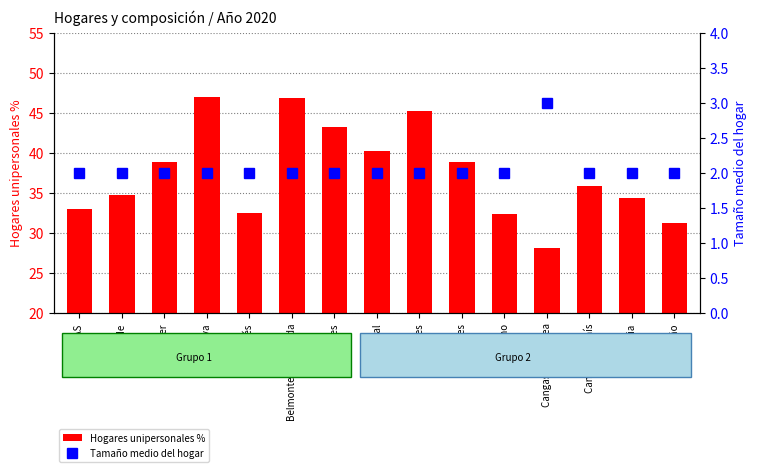

Which label corresponds to the smallest value in the chart?

ASTURIAS